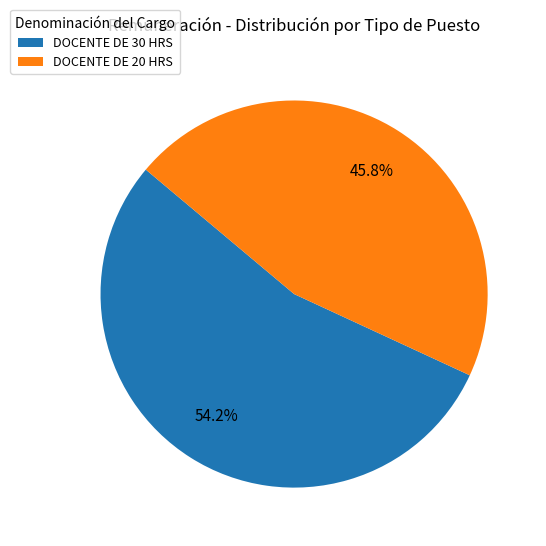

Combined, do DOCENTE DE 20 HRS and DOCENTE DE 30 HRS account for over 50%?

Yes